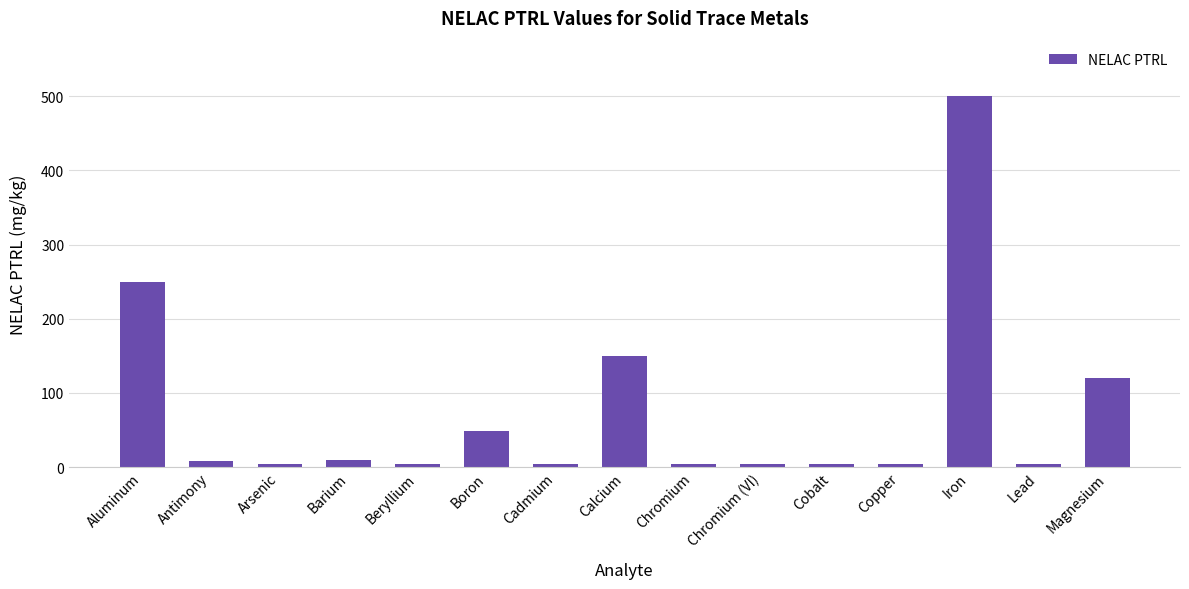

The chart shows a value of 433 at Aluminum. True or false?

False